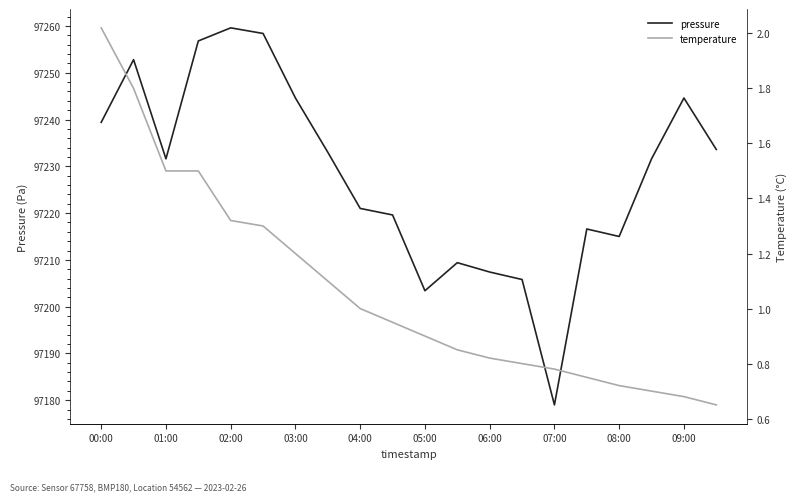

What are all the series names shown in the legend?

pressure, temperature